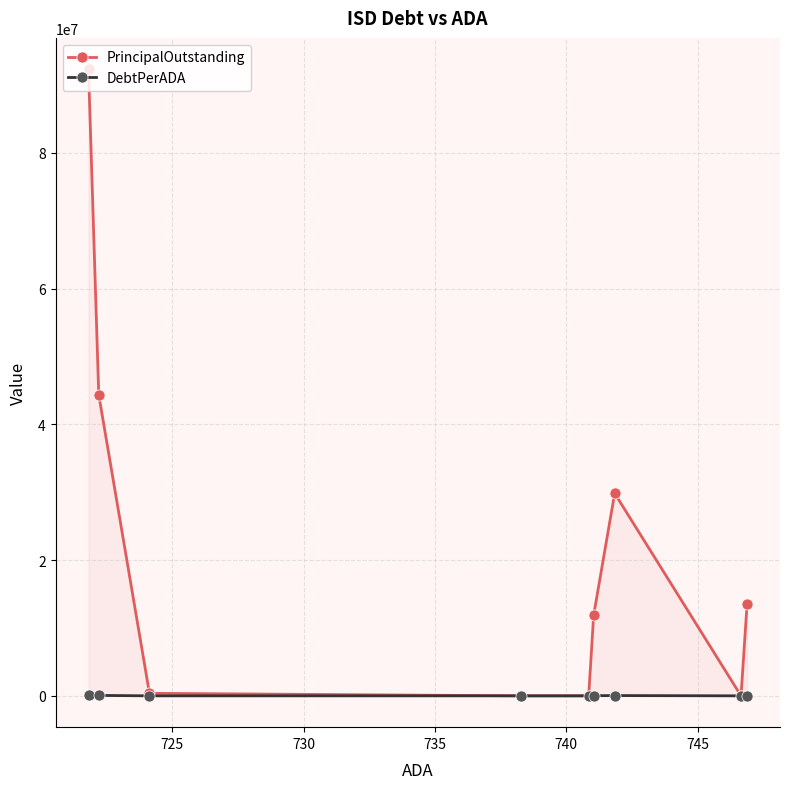

True or false: PrincipalOutstanding has more than 0 interior local peaks.

True